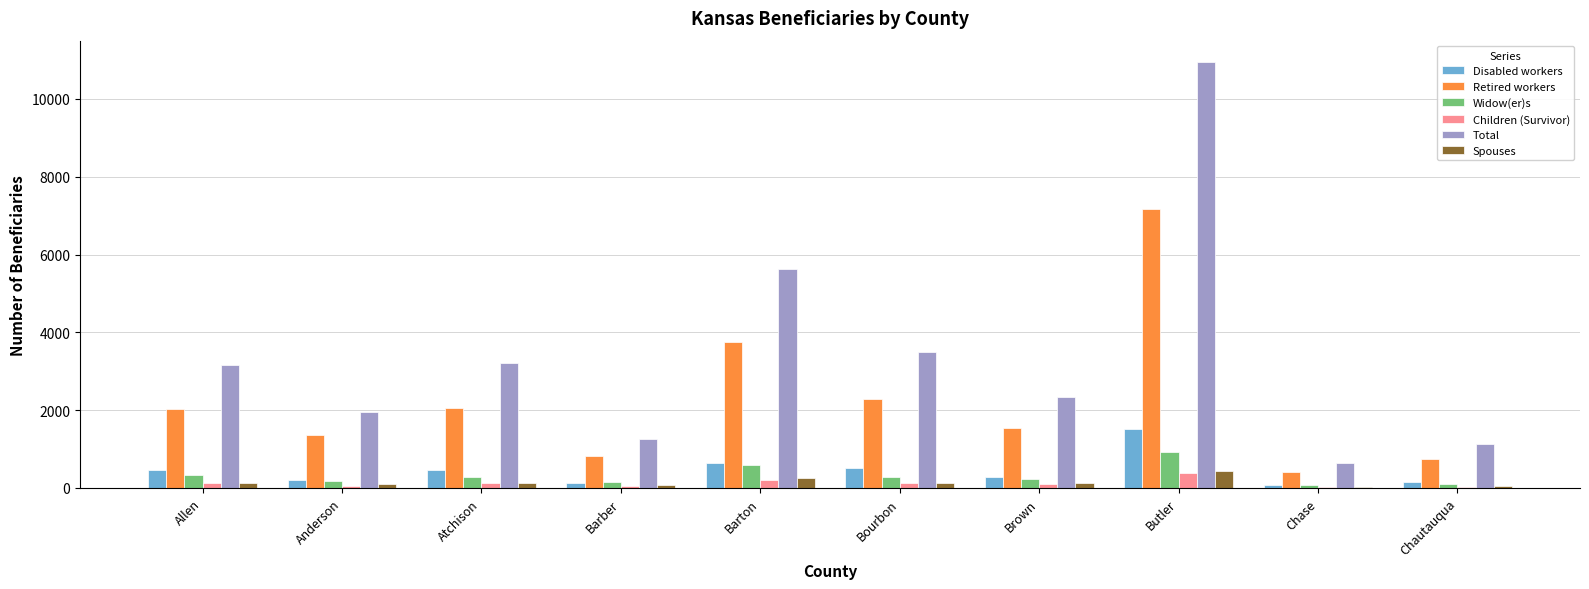

At which category does the chart reach its peak across all series?

Butler